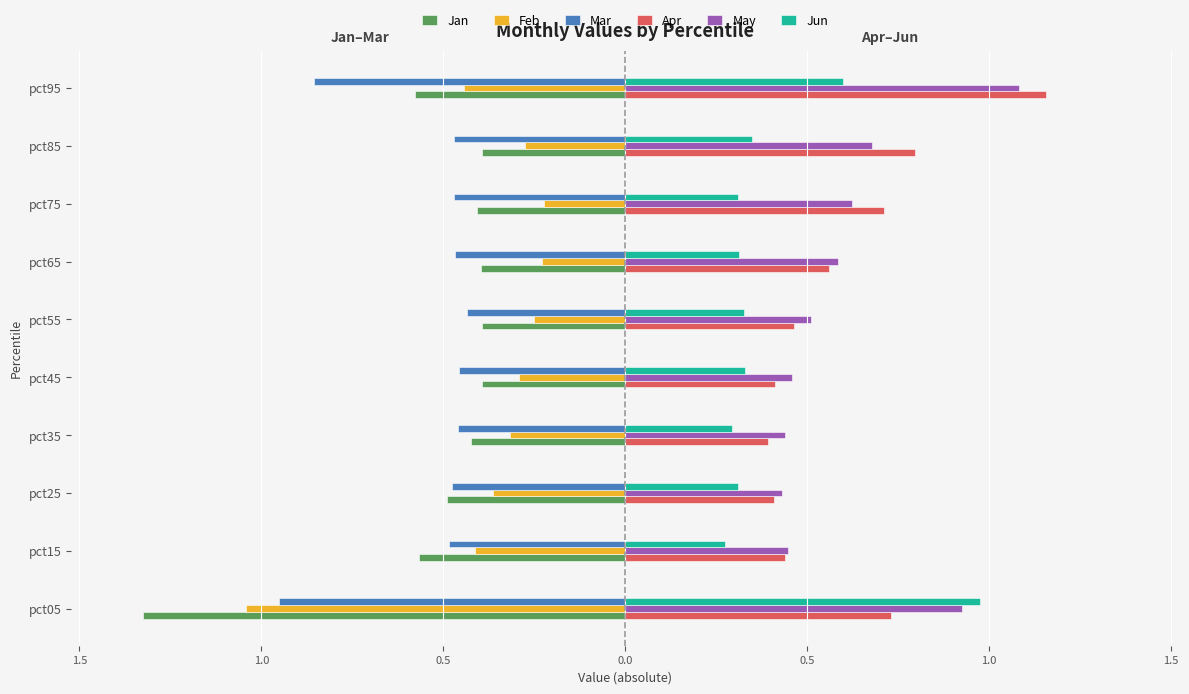

What are all the series names shown in the legend?

Jan, Feb, Mar, Apr, May, Jun